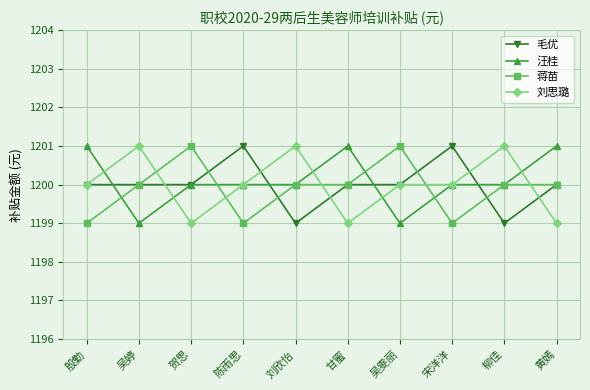

Does the chart have visible grid lines?

Yes